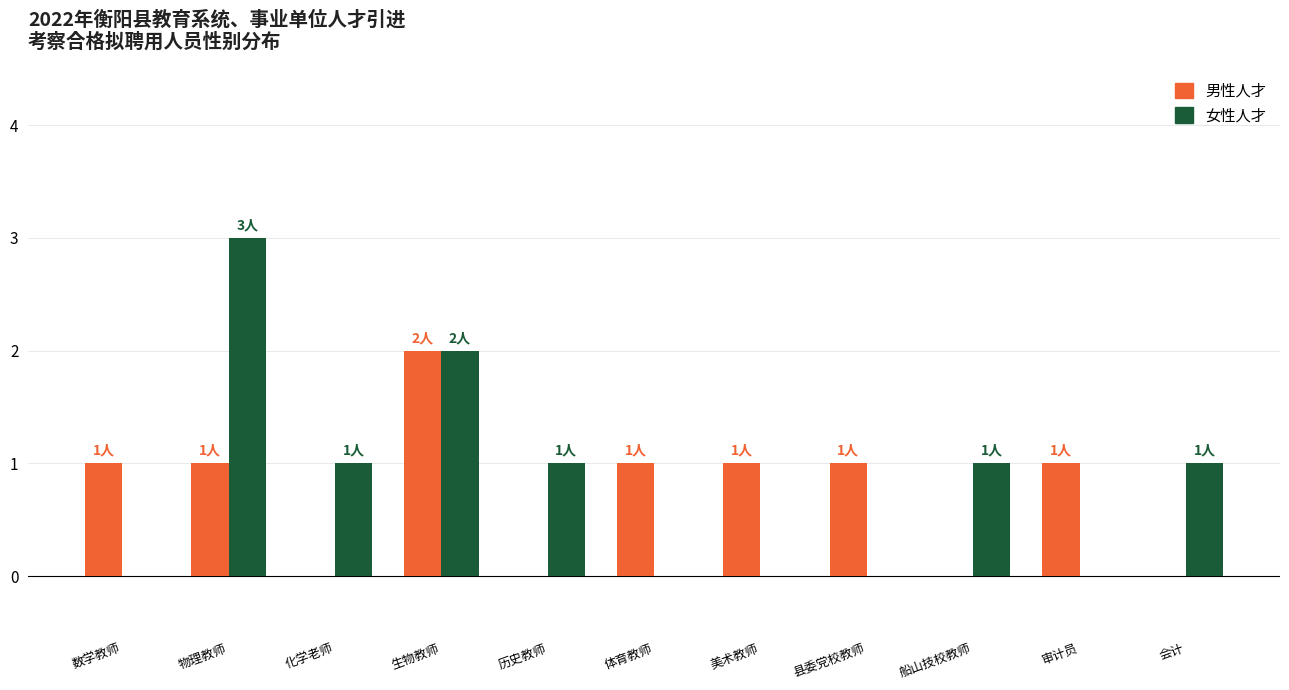

What is the maximum value shown in the chart?

3